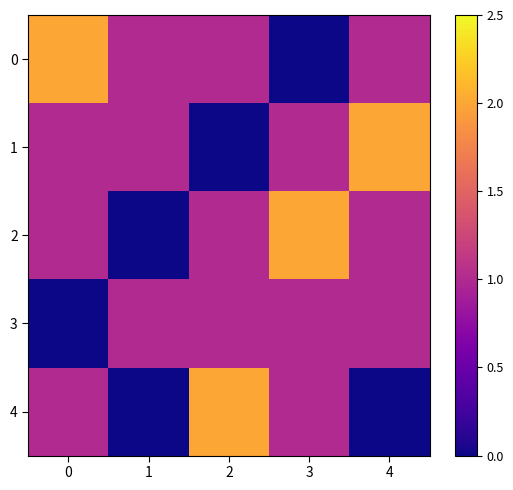

What is the difference between the highest and lowest values at 1?

1